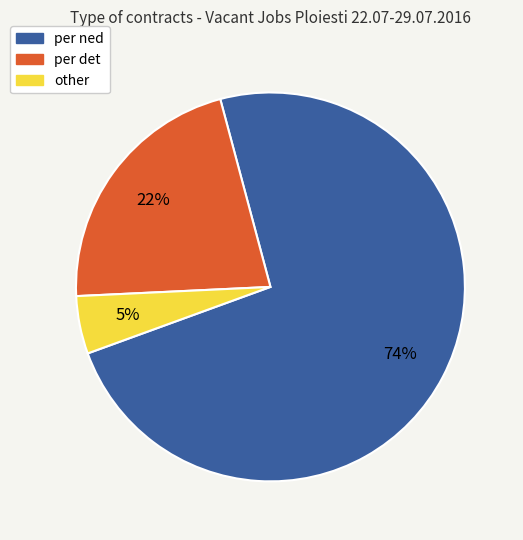

Approximately how many times larger is the value at per ned compared to per det?

3.4